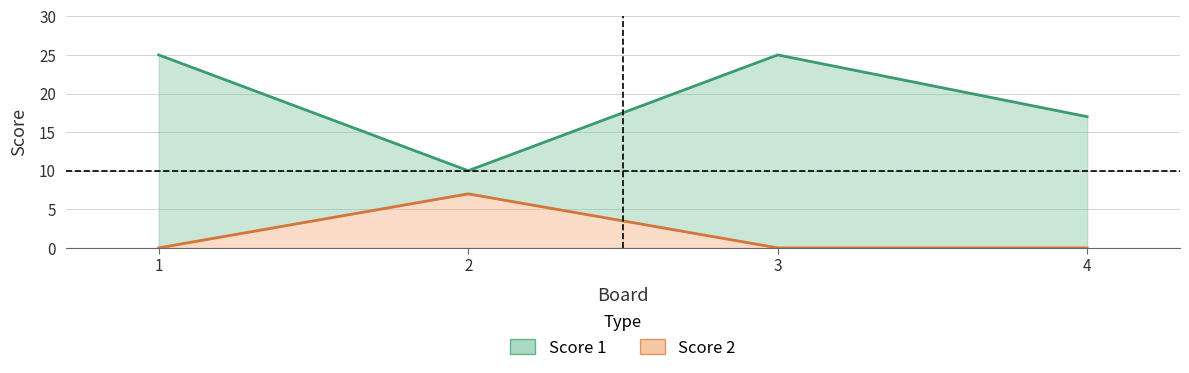

True or false: Score 1 has a value of 17 at 4.

True